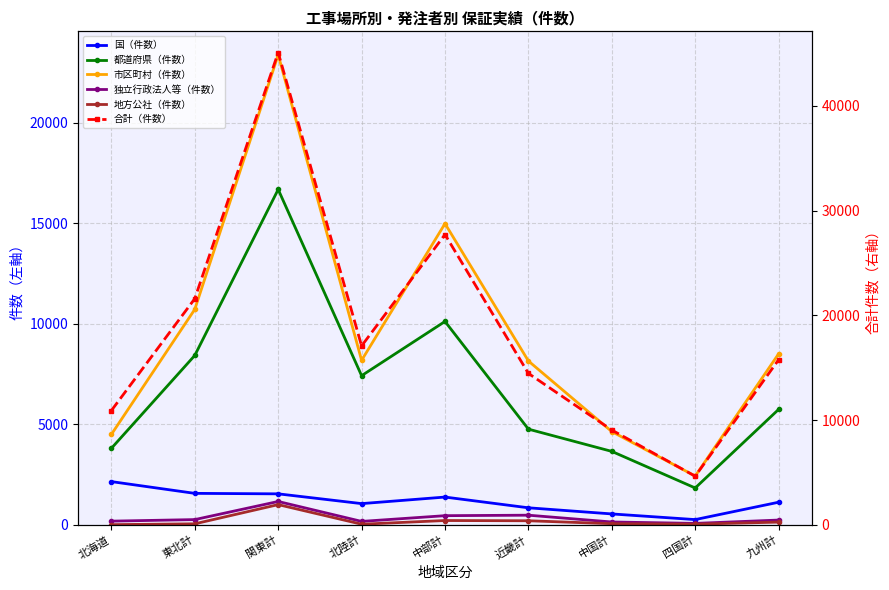

True or false: 合計（件数） and 独立行政法人等（件数） cross at least once.

False